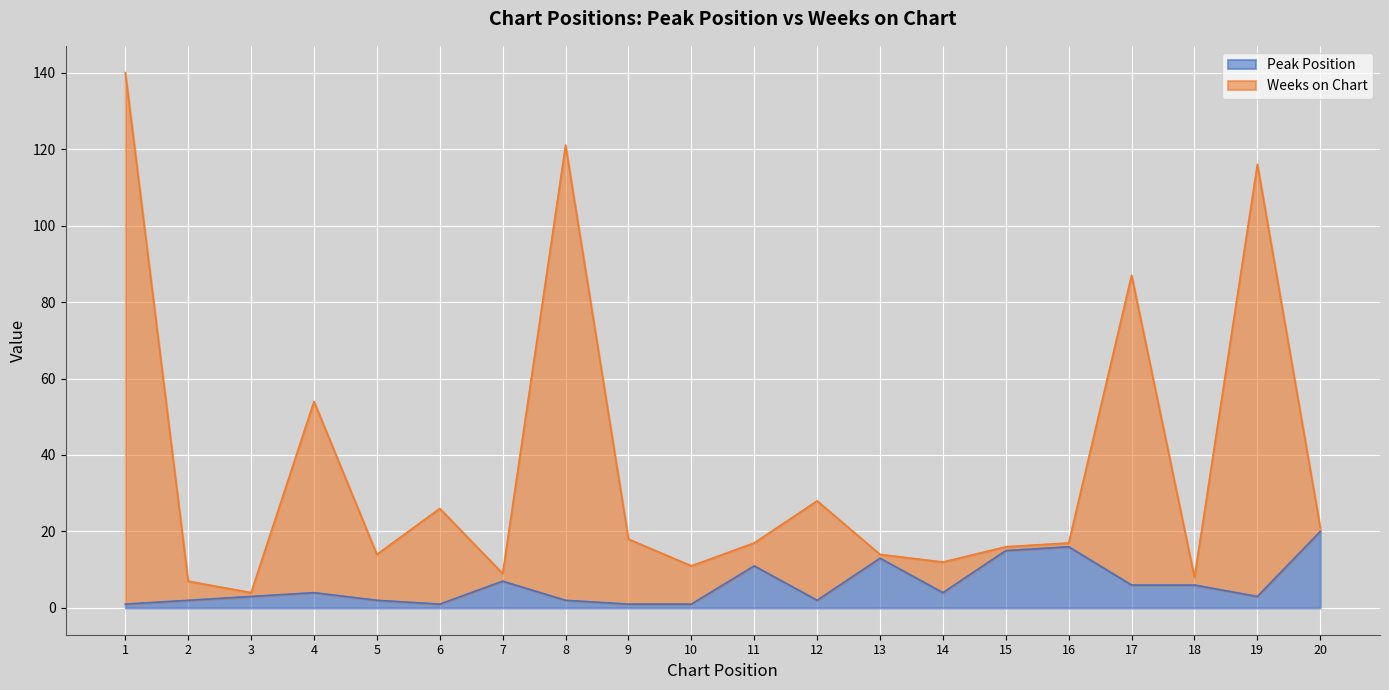

How many lines are shown in the chart?

2